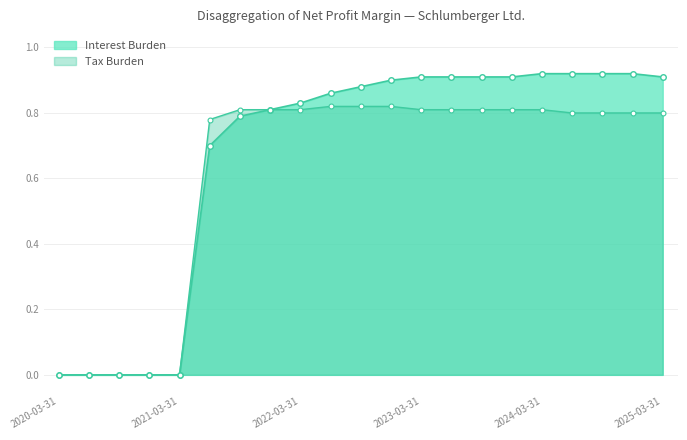

The value of Interest Burden at 2020-03-31 is 0.0. True or false?

True